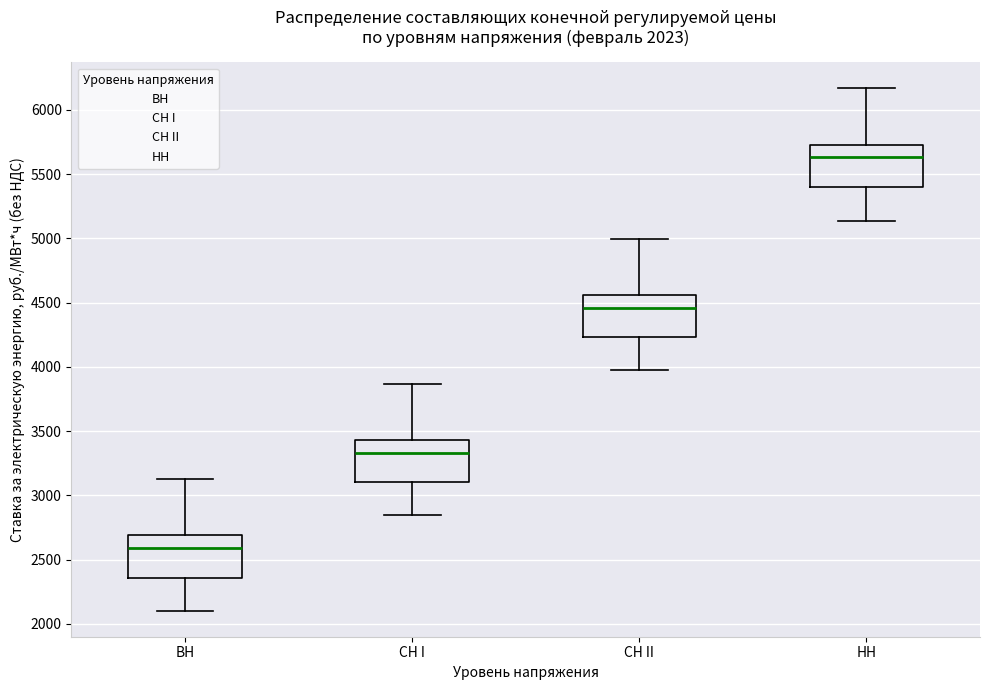

Which box has the highest median line?

НН